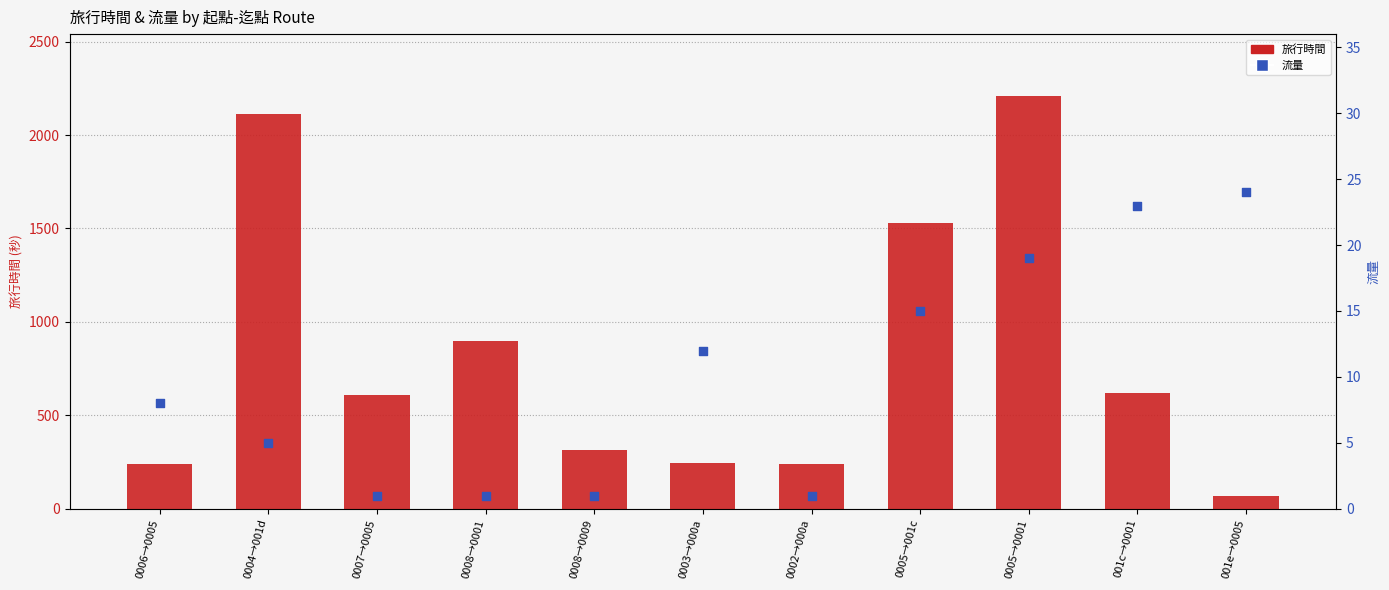

At how many categories does at least one series exceed 2014?

2